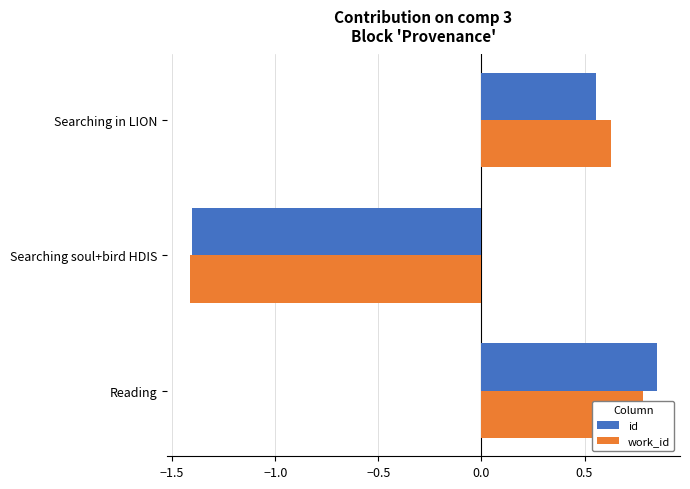

The work_id series shows -0.8 at Searching soul+bird HDIS. True or false?

False